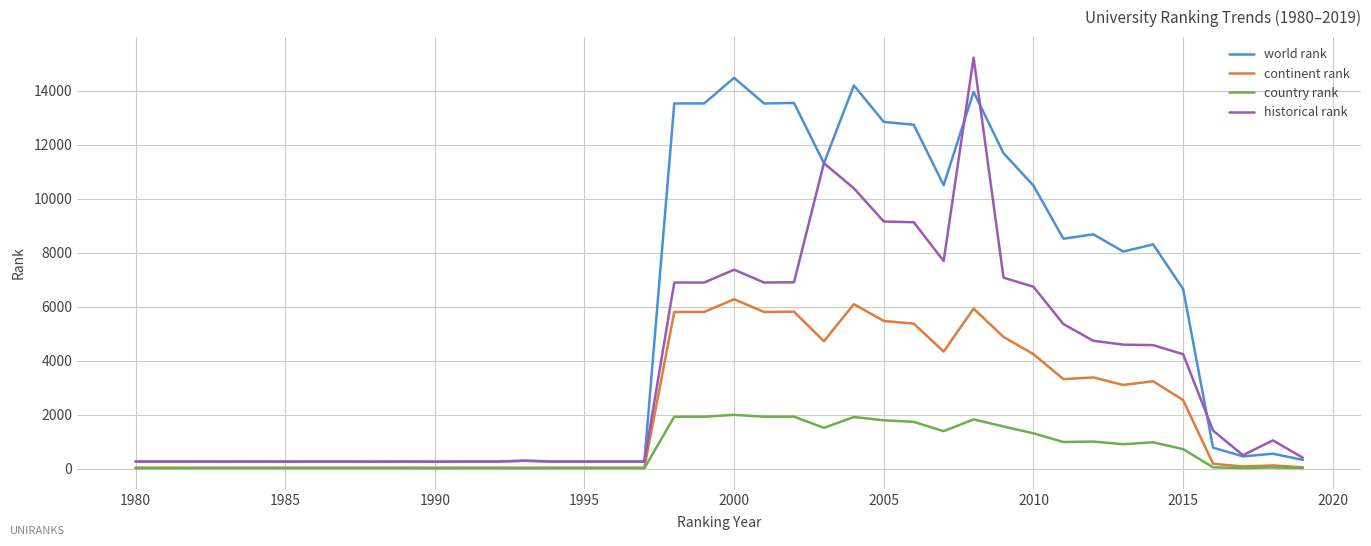

True or false: continent rank and historical rank cross at least once.

False